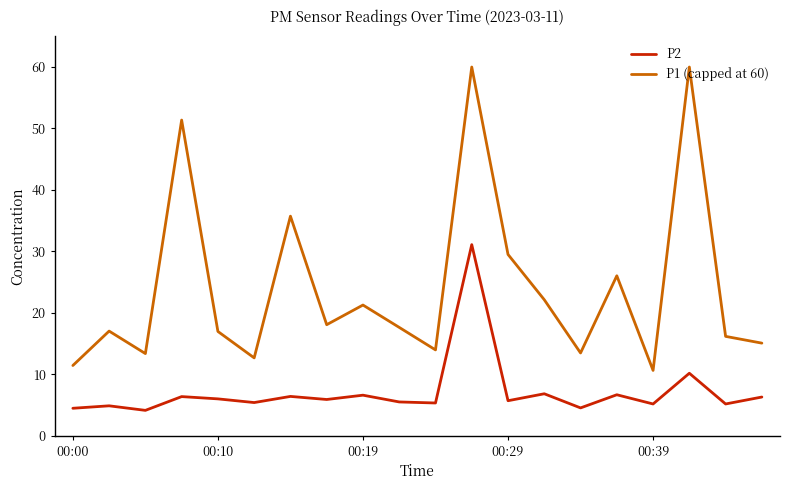

List the series in order of their overall mean, highest first.

P1 (capped at 60), P2